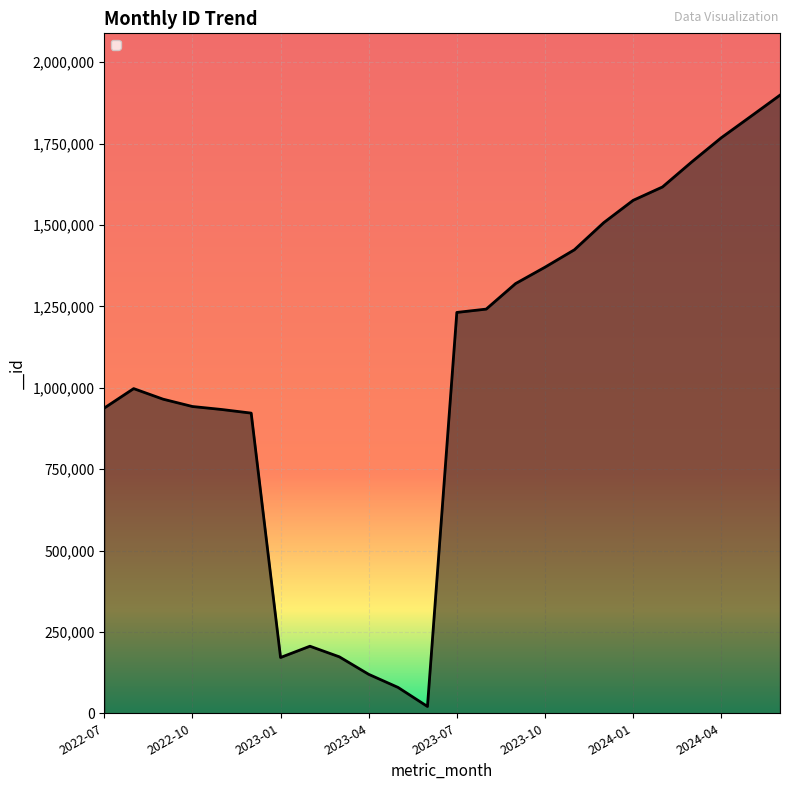

What is the difference between the maximum and minimum values?

1877922